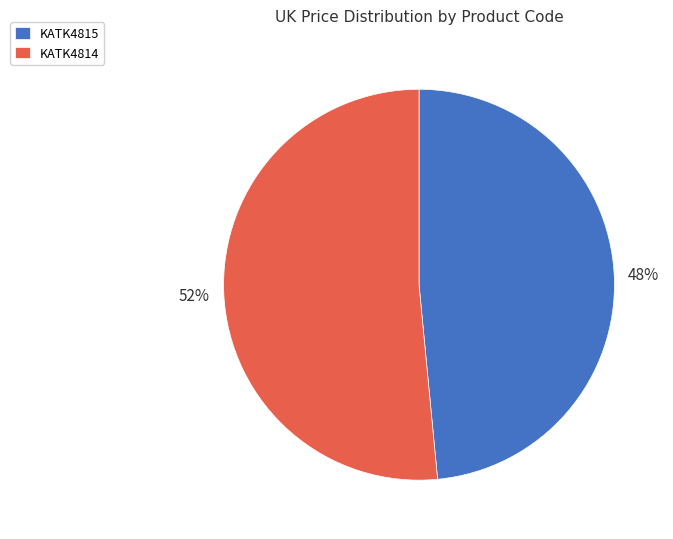

The KATK4814 slice represents 37% of the pie. True or false?

False